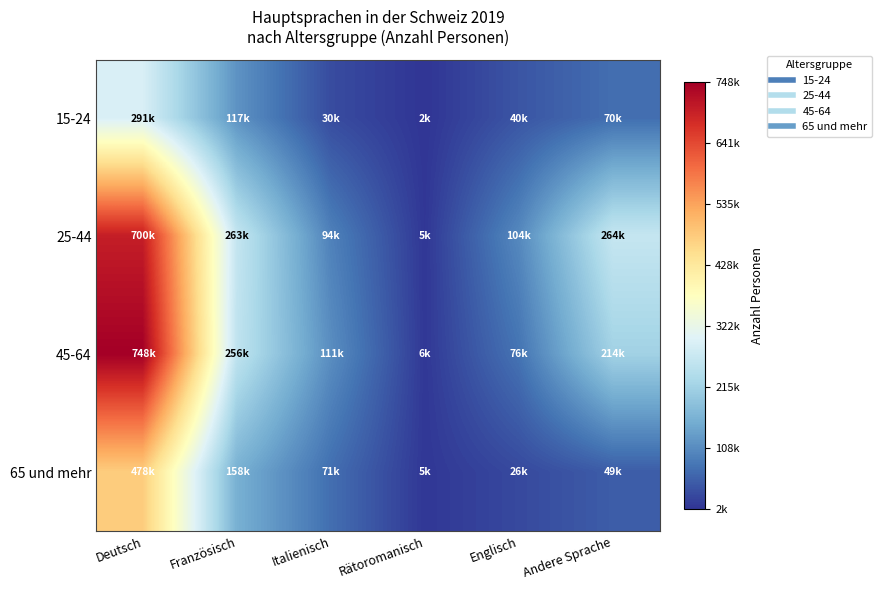

Rank the series at Deutsch from highest to lowest value.

45-64, 25-44, 65 und mehr, 15-24